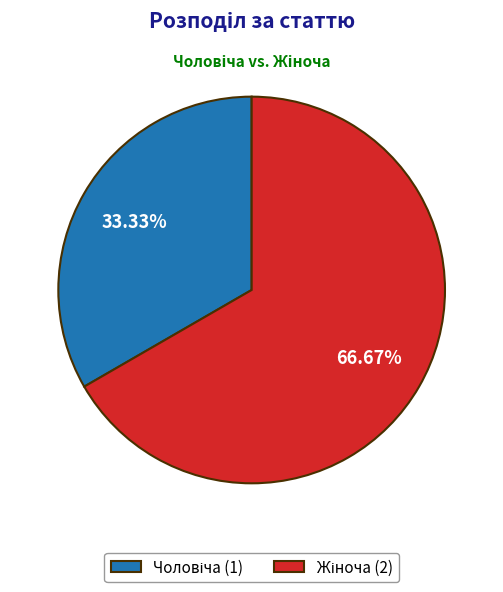

Is there a majority slice in this chart?

Yes